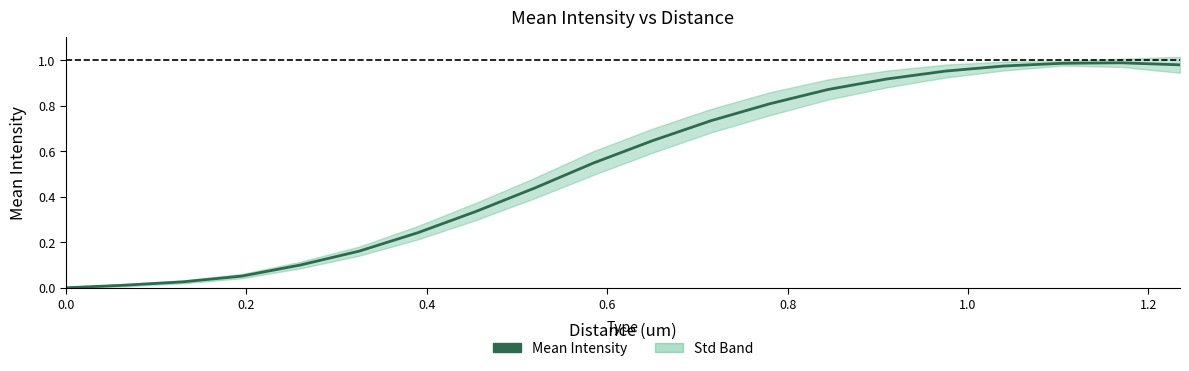

Does the chart display data point markers on the line(s)?

No